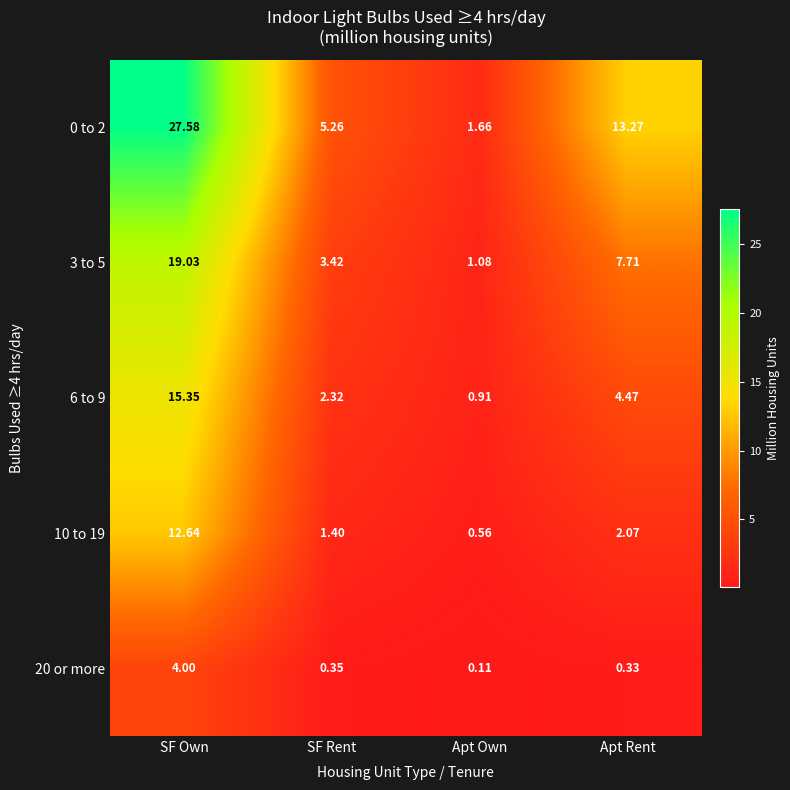

List the labels in order of 10 to 19 value, smallest first.

Apt Own, SF Rent, Apt Rent, SF Own